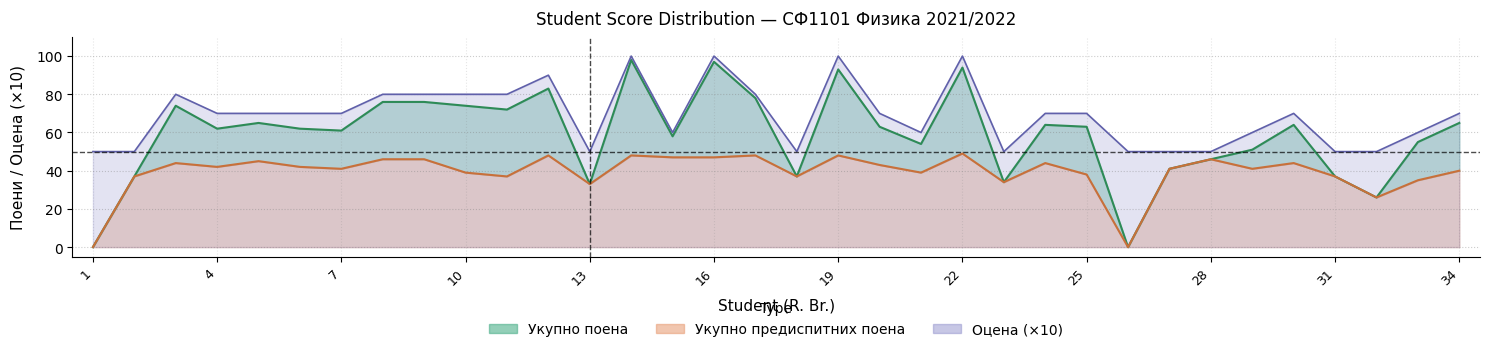

What is the sum of all Оцена values?

2340